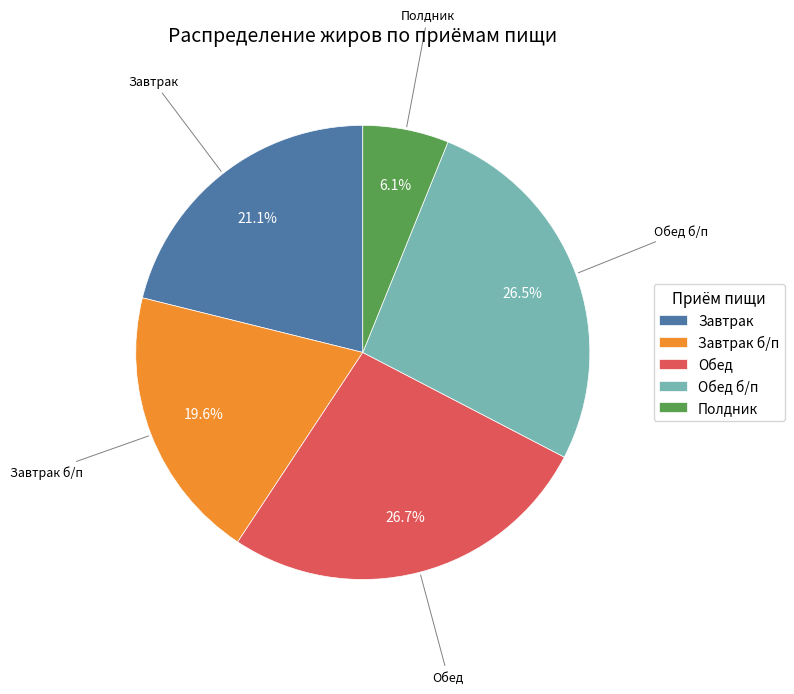

What percentage is the Завтрак б/п slice, to the nearest percent?

20%